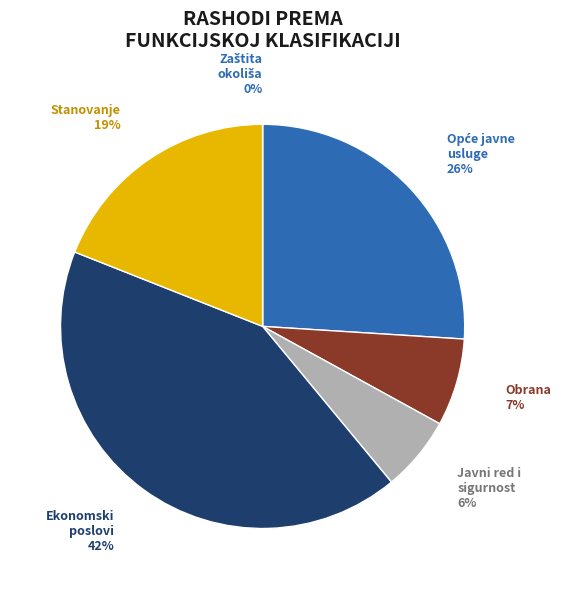

How many segments does this pie chart have?

6